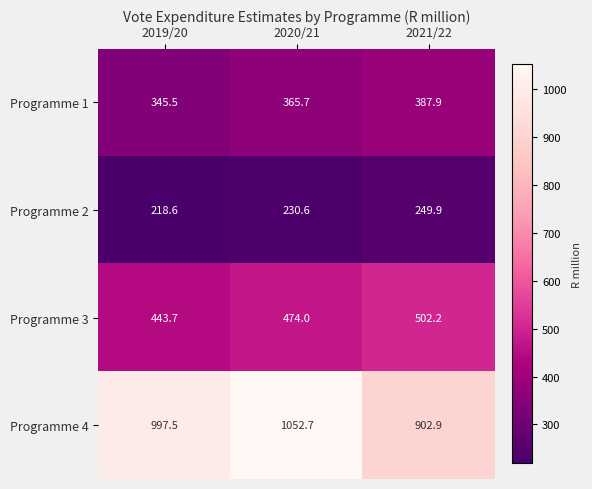

Reading right to left, list all the values displayed in this chart.

Programme 1: 2021/22=387.9	2020/21=365.7	2019/20=345.5
Programme 2: 2021/22=249.9	2020/21=230.6	2019/20=218.6
Programme 3: 2021/22=502.2	2020/21=474.0	2019/20=443.7
Programme 4: 2021/22=902.9	2020/21=1052.7	2019/20=997.5